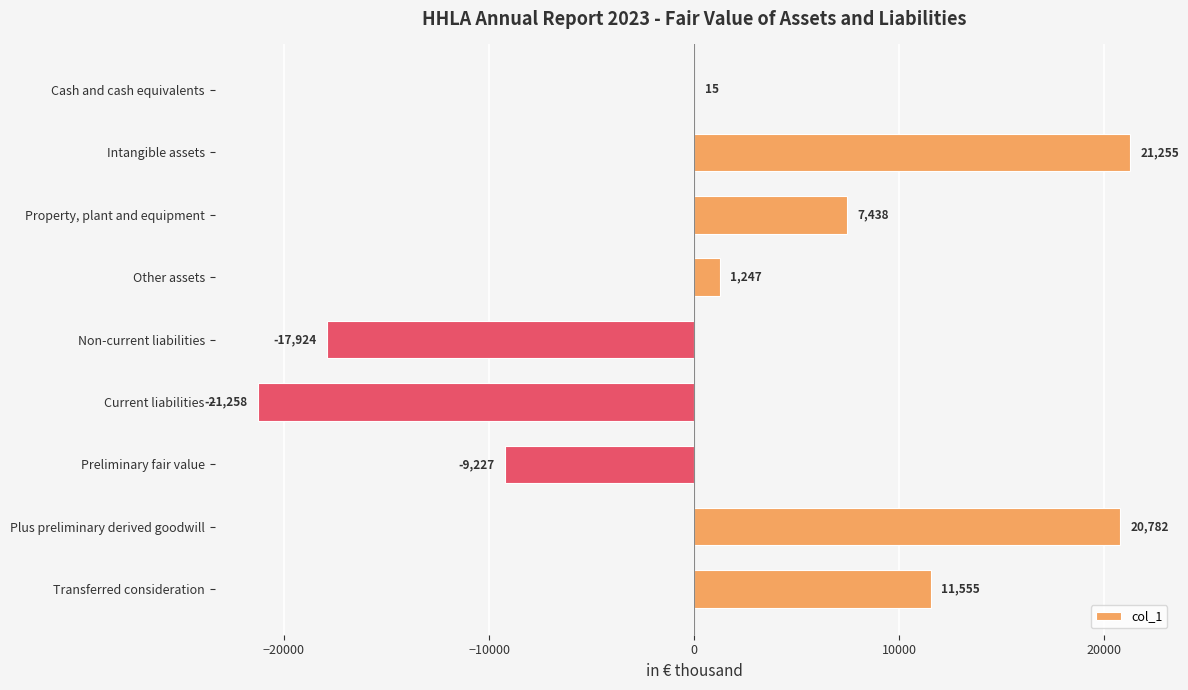

How many values are above zero?

6